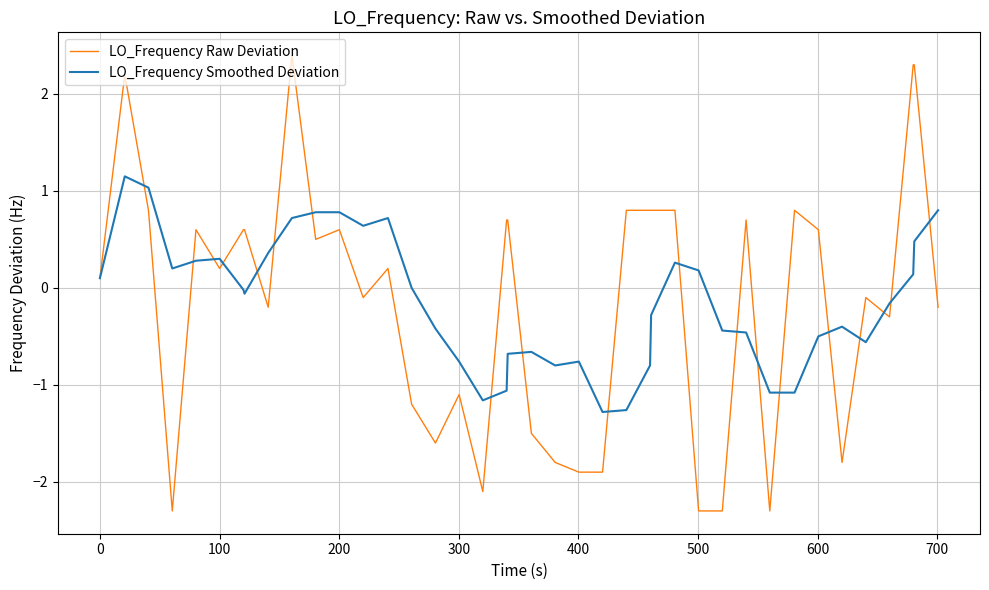

List the series in order of their peak value, lowest first.

LO_Frequency Smoothed Deviation, LO_Frequency Raw Deviation